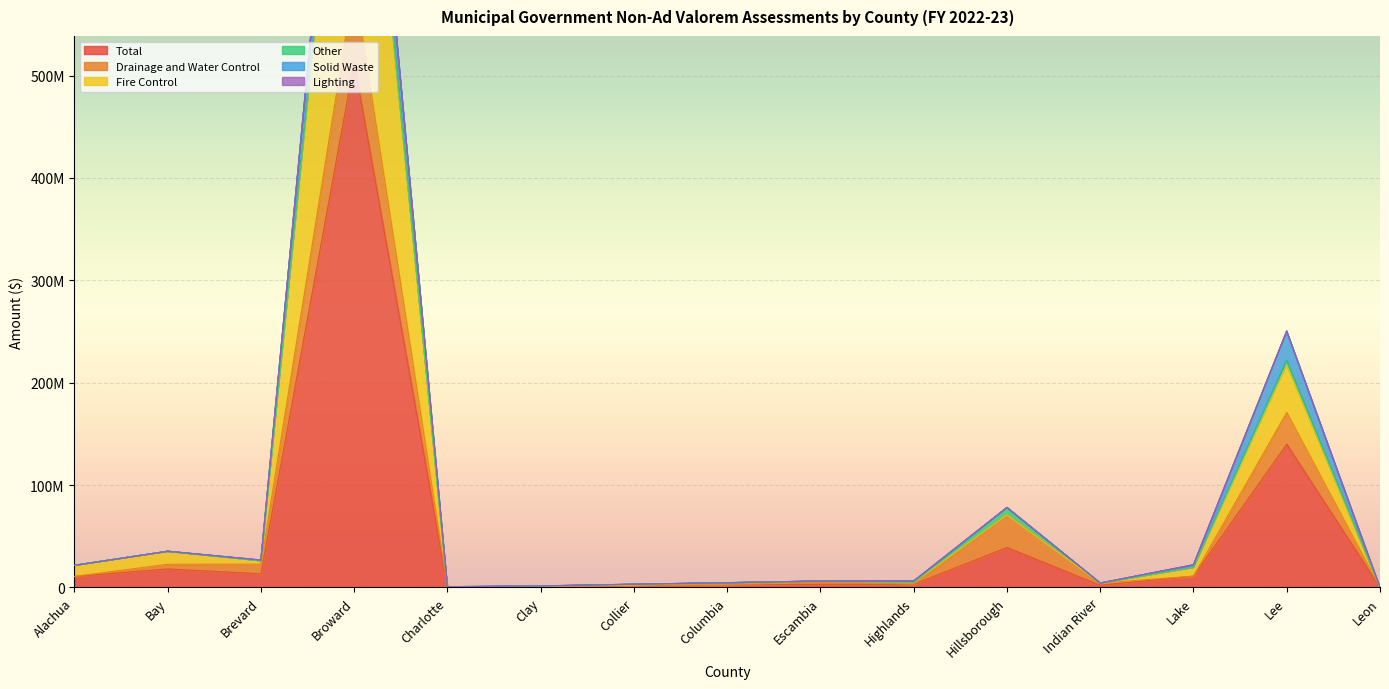

The Other series shows 5727001 at Broward. True or false?

True